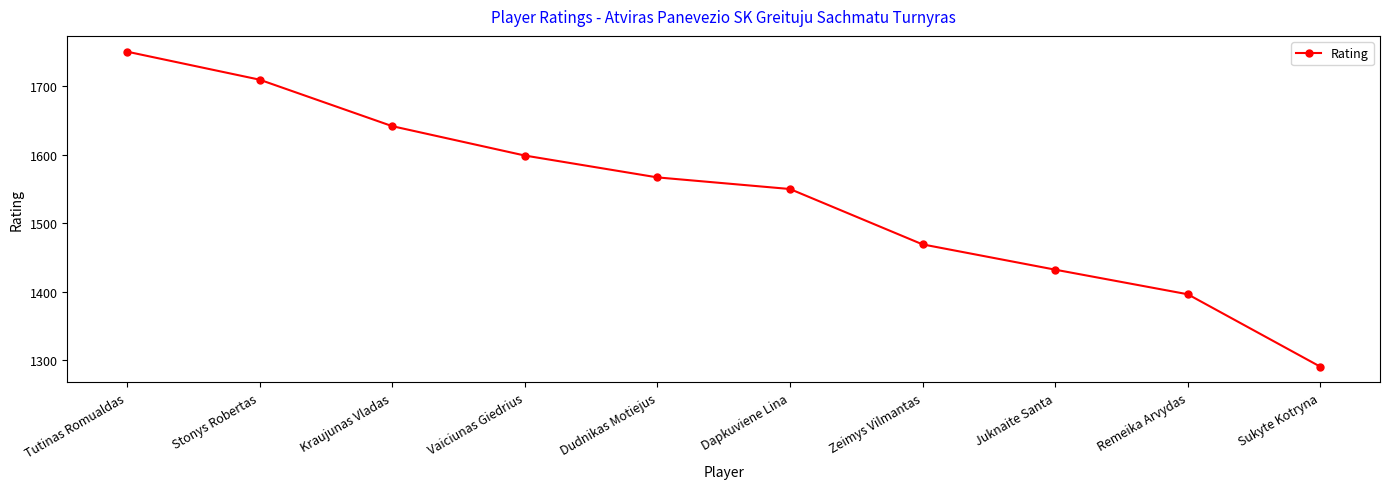

What is the sum of the values at Dudnikas Motiejus and Juknaite Santa?

2999